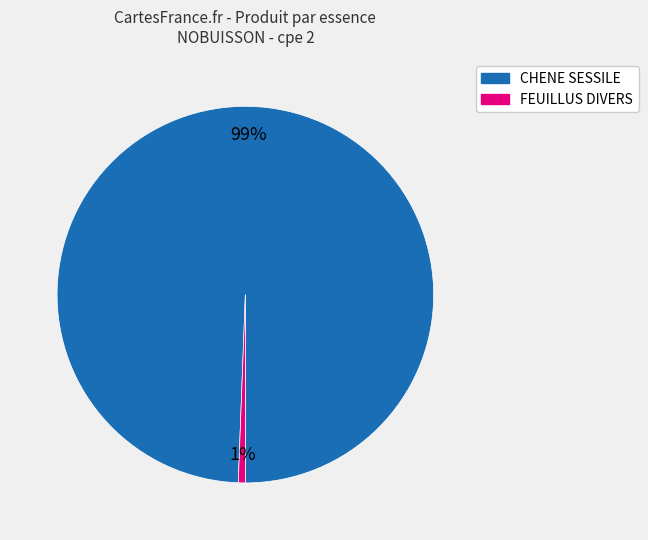

What is the smallest slice in the pie chart?

FEUILLUS DIVERS